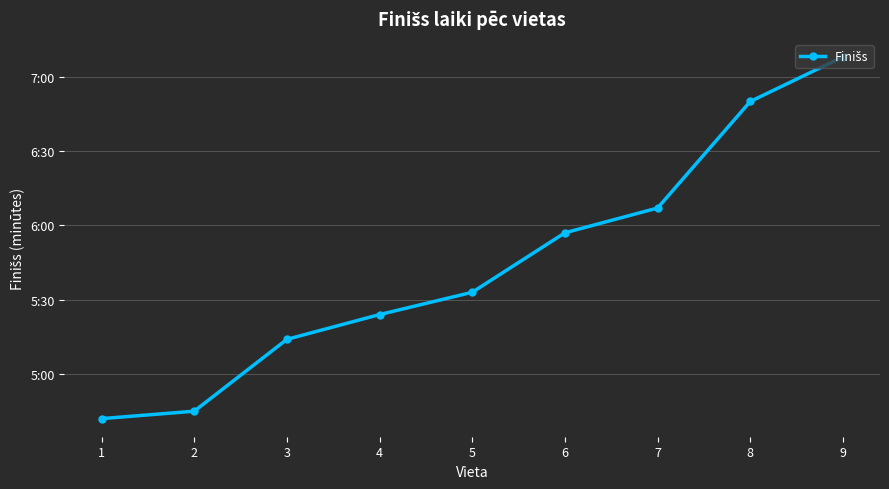

The value at 9 is 9.5. True or false?

False